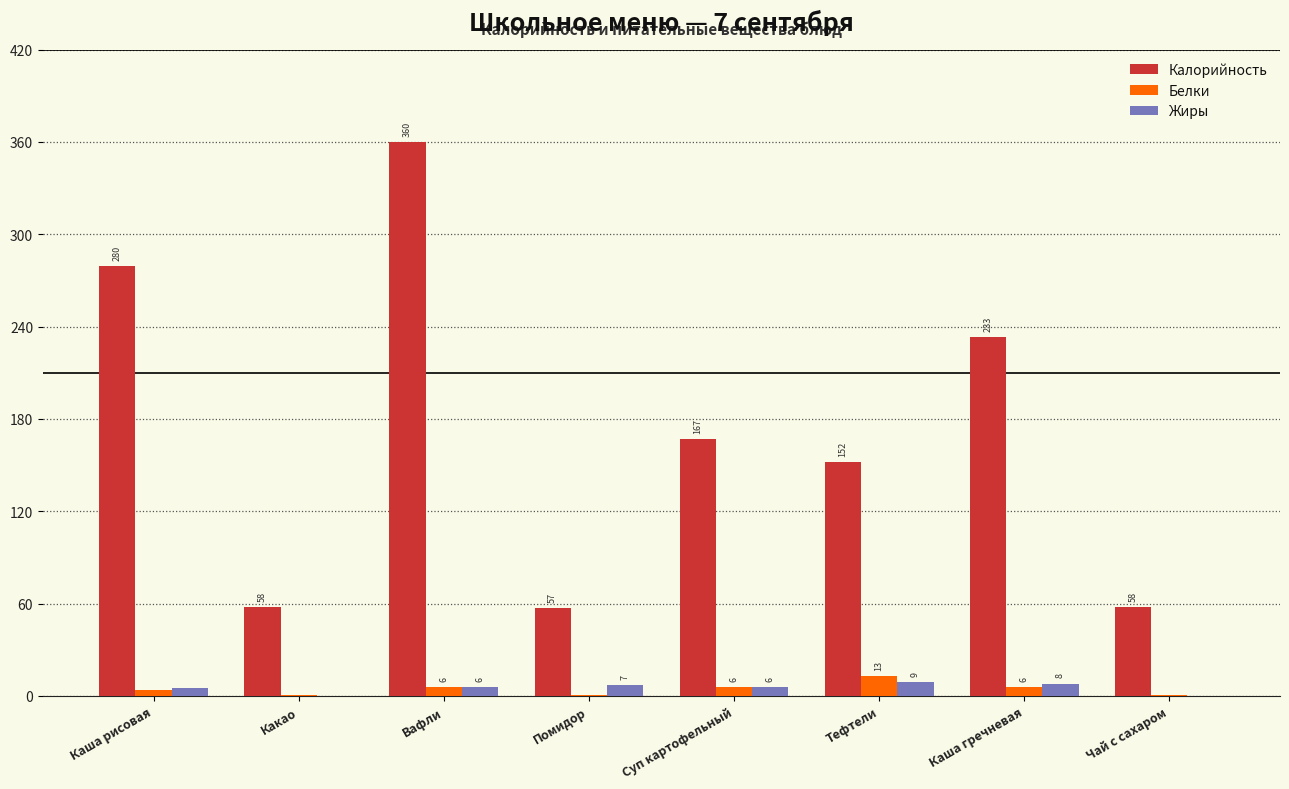

Read the Калорийность value at Помидор.

57.0